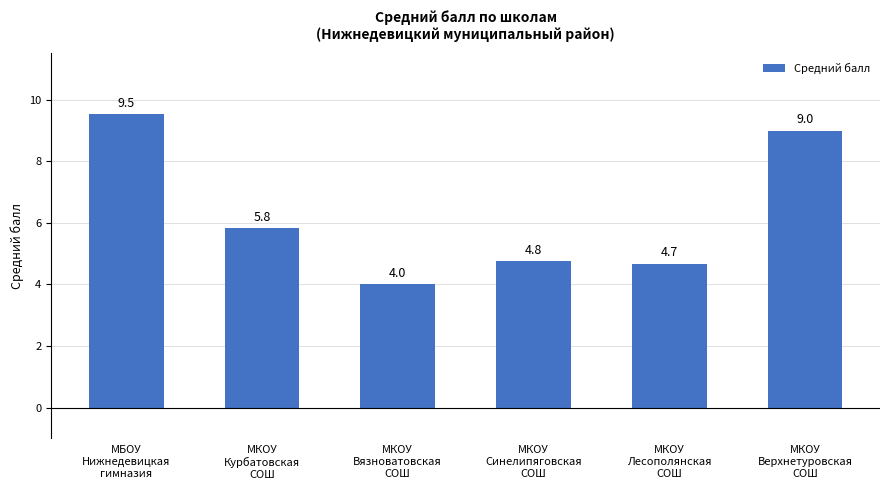

Which has a higher value, МКОУ
Верхнетуровская
СОШ or МКОУ
Курбатовская
СОШ?

МКОУ
Верхнетуровская
СОШ